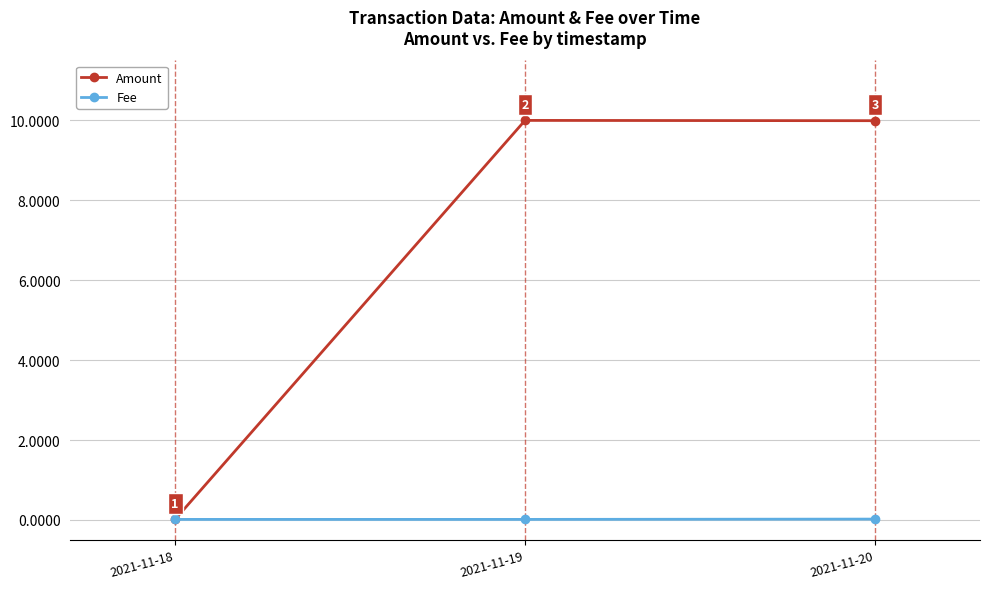

True or false: Amount has a value of 10.0 at 2021-11-20.

True